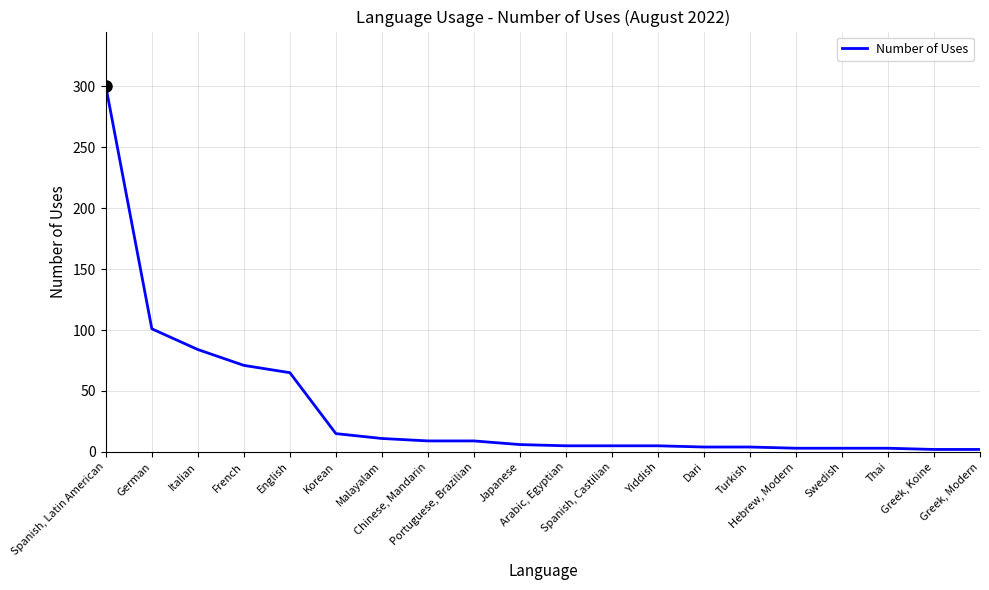

What is the difference between the maximum and minimum values?

298